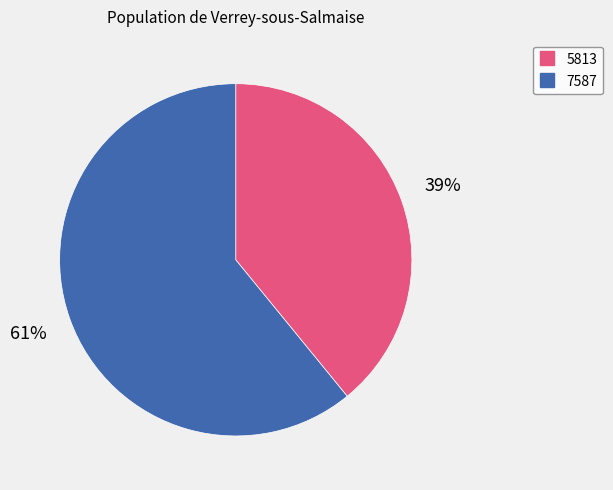

Approximately how many times larger is the value at 5813 compared to 7587?

0.6